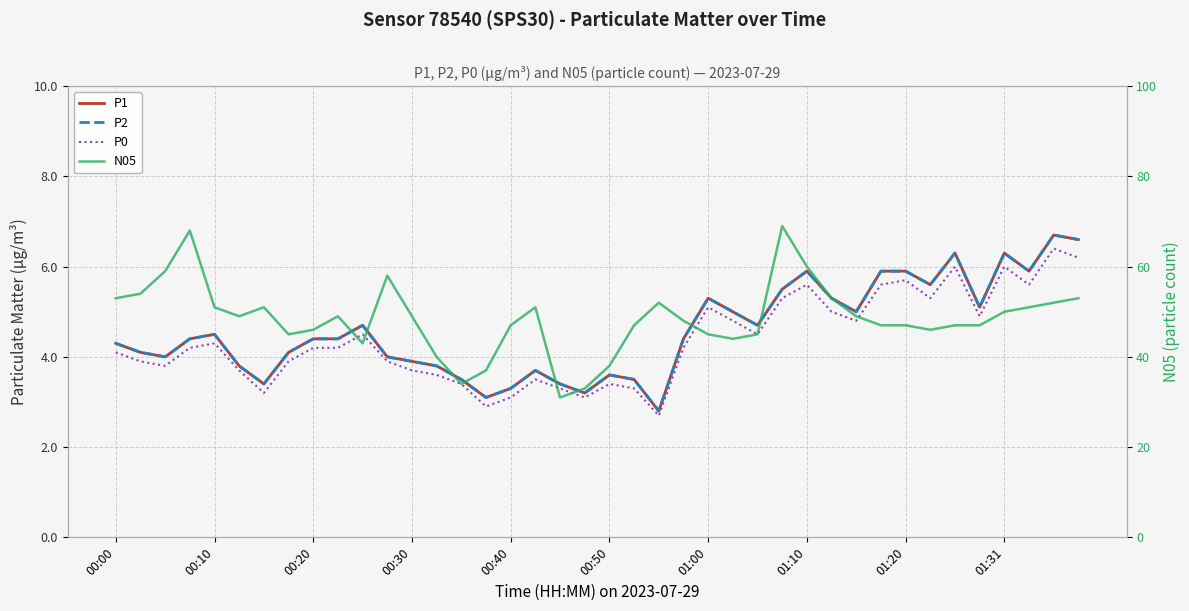

True or false: N05 and P2 intersect in this chart.

False